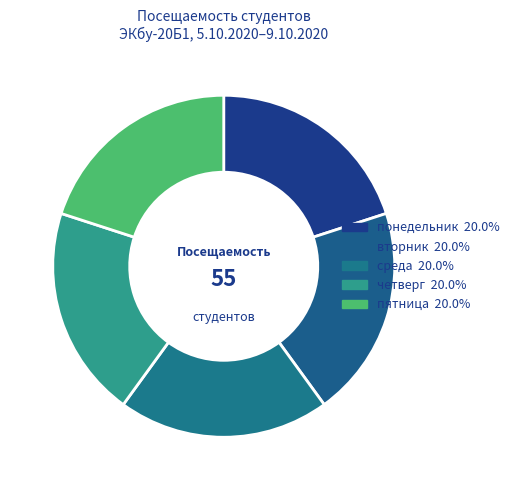

Which slice is the smallest?

понедельник